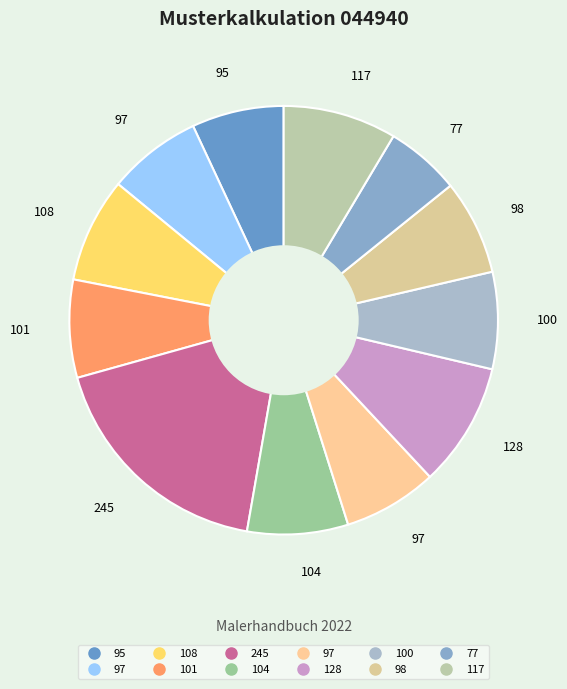

Is there a majority slice in this chart?

No